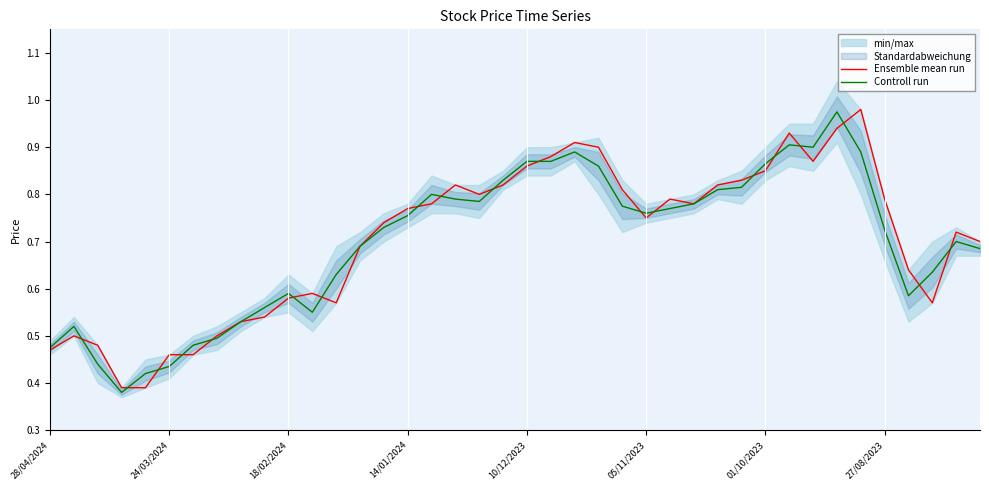

Is the value of Ensemble mean run at 35 greater than the value of Controll run at 19?

No